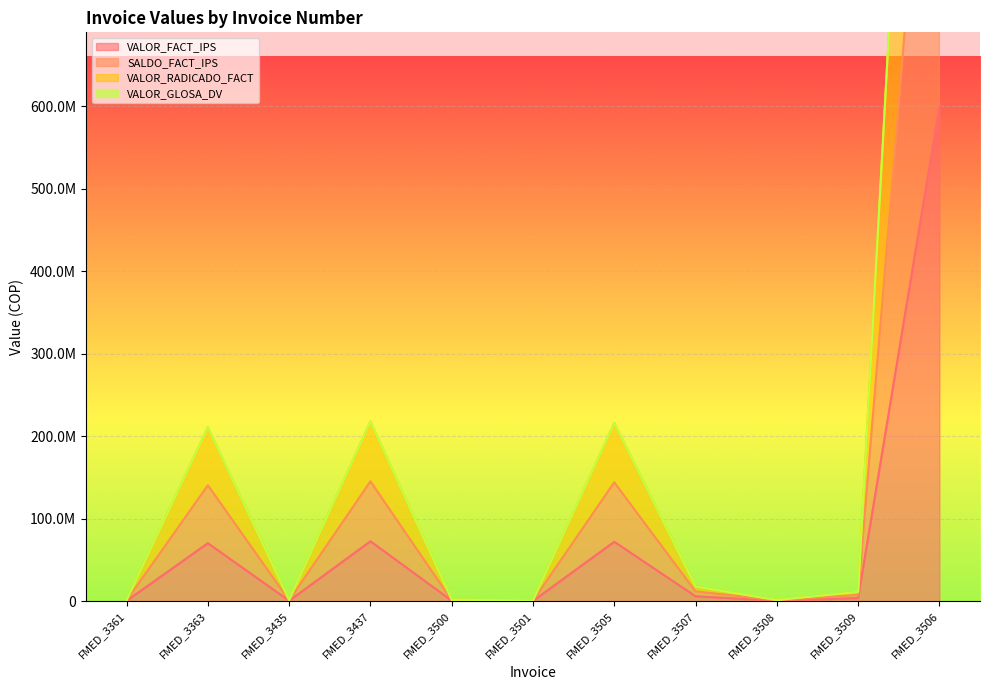

At which category does the chart reach its peak across all series?

FMED_3506